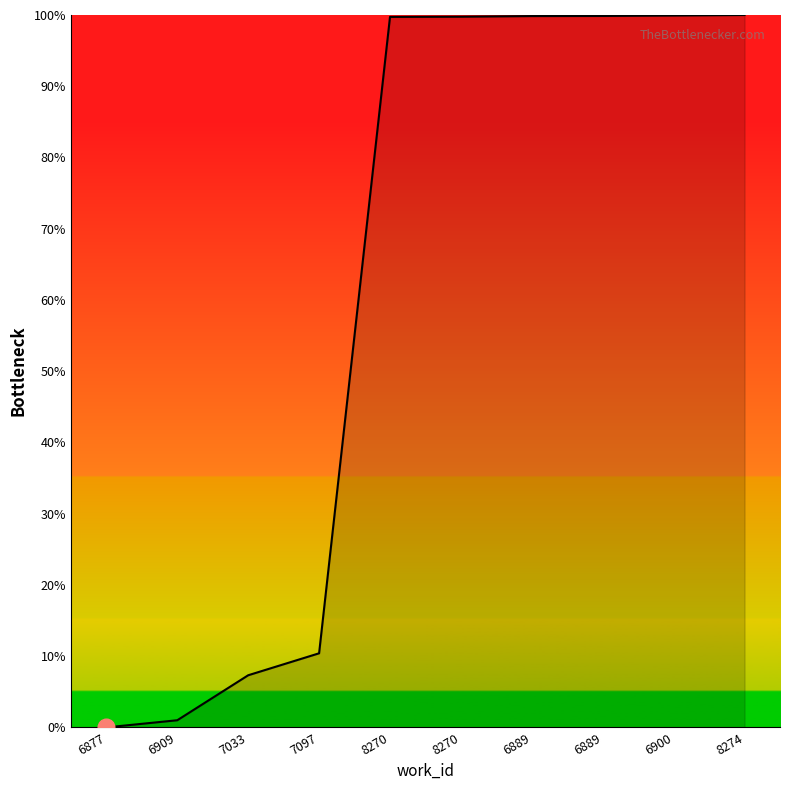

Rank the categories by value from lowest to highest.

6877, 6909, 7033, 7097, 8270, 8270, 6889, 6889, 6900, 8274